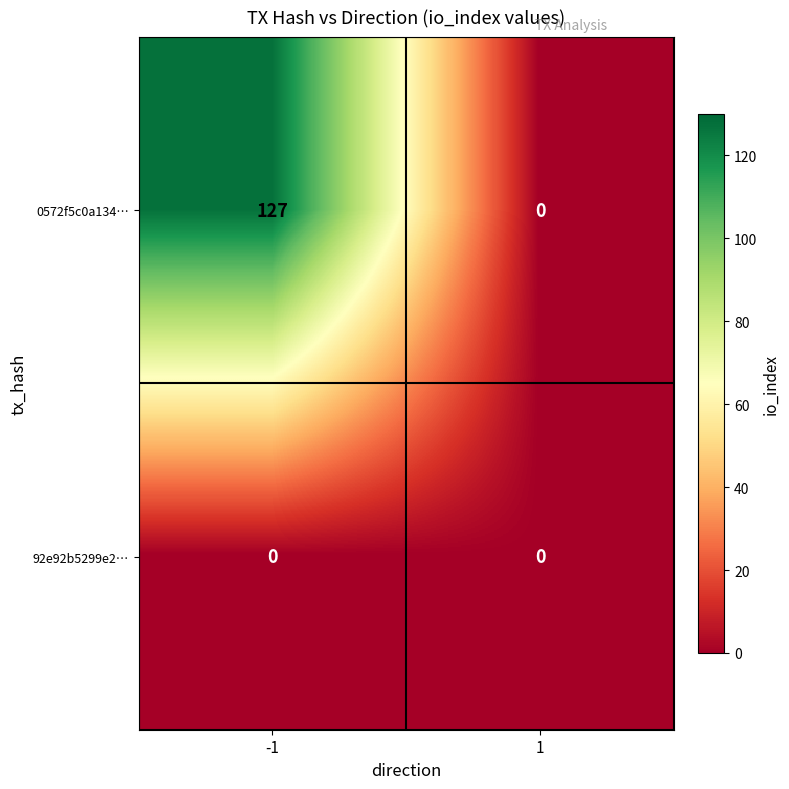

List the series in order of their overall mean, lowest first.

92e92b5299e2…, 0572f5c0a134…